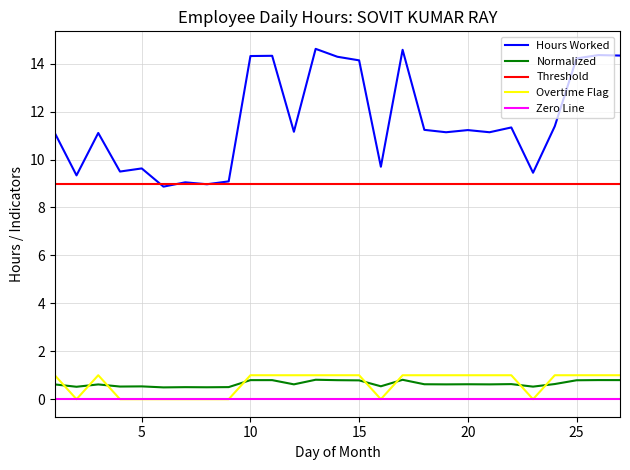

What is the greatest value displayed?

14.6